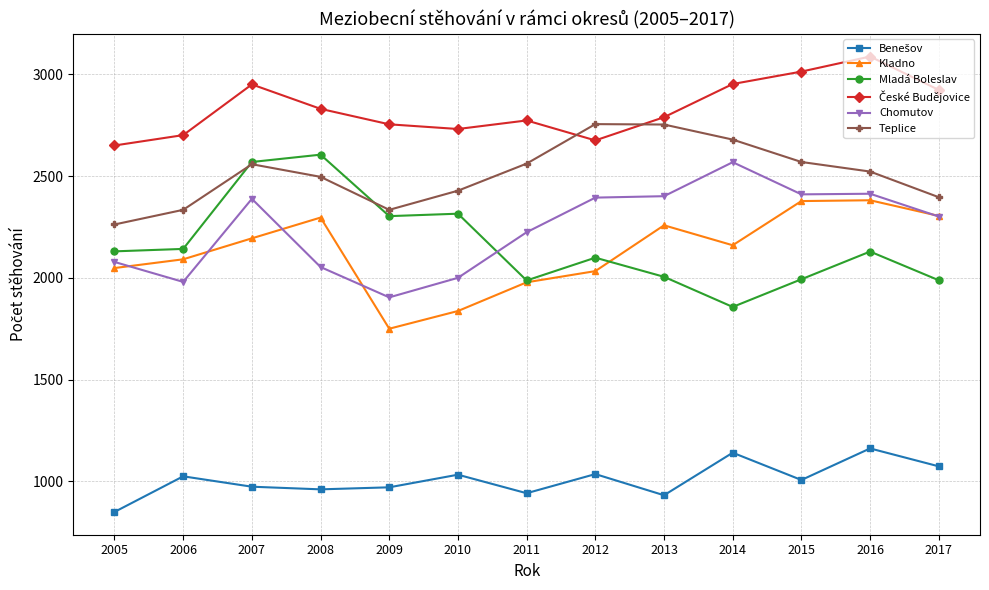

How many data points in Teplice are less than 2522?

6